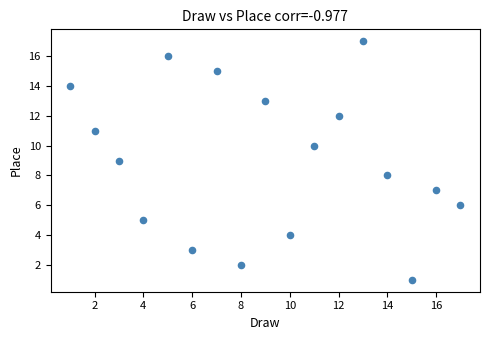

What is the range of X values (max minus min)?

16